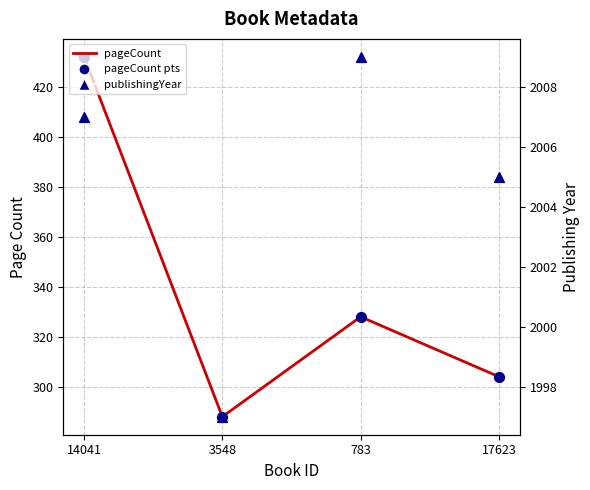

Which series has the largest total across all categories?

publishingYear